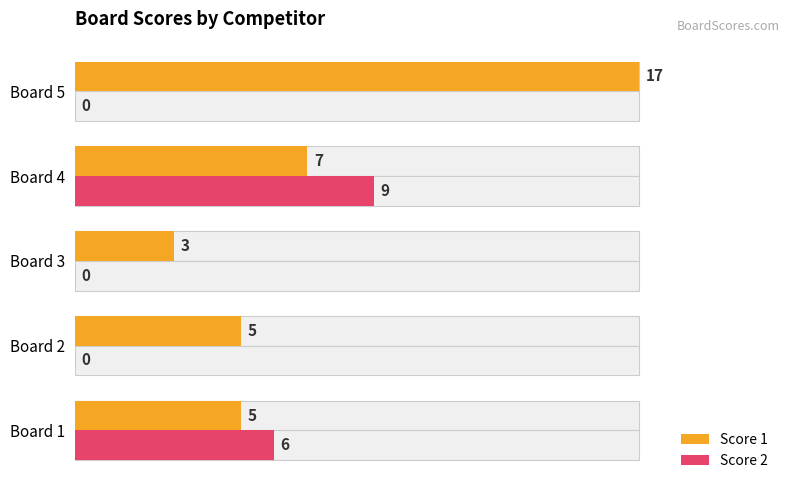

What is the value of the Score 2 bar at the 4th from the left?

9